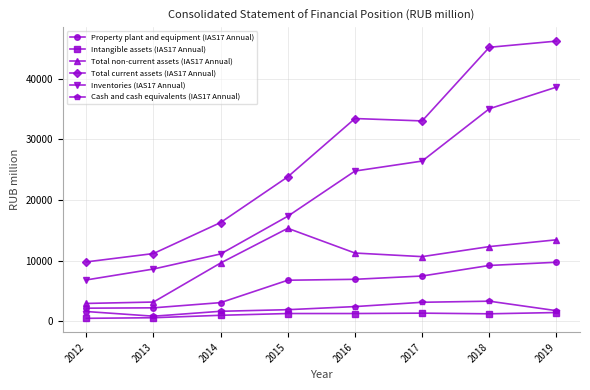

What is the total value across all series at 2017?

82186.0